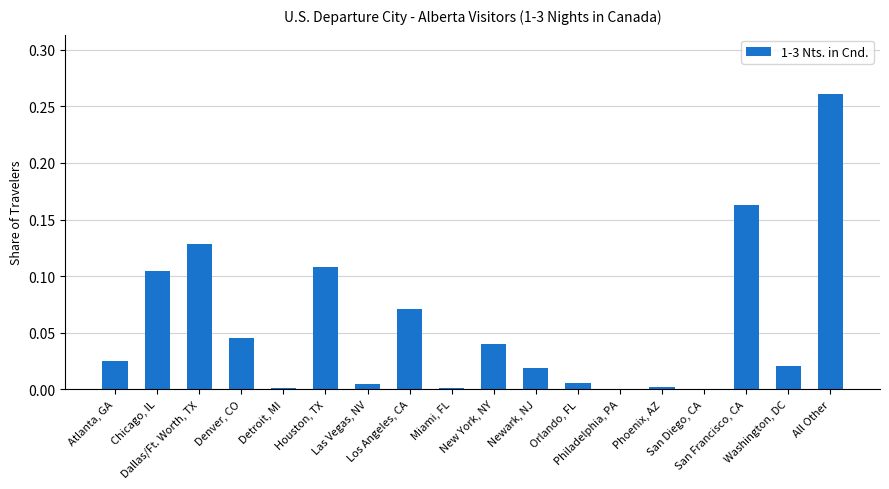

Reading right to left, what are all the values shown in this chart?

0.3	0.0	0.2	0.0	0.0	0.0	0.0	0.0	0.0	0.0	0.1	0.0	0.1	0.0	0.0	0.1	0.1	0.0